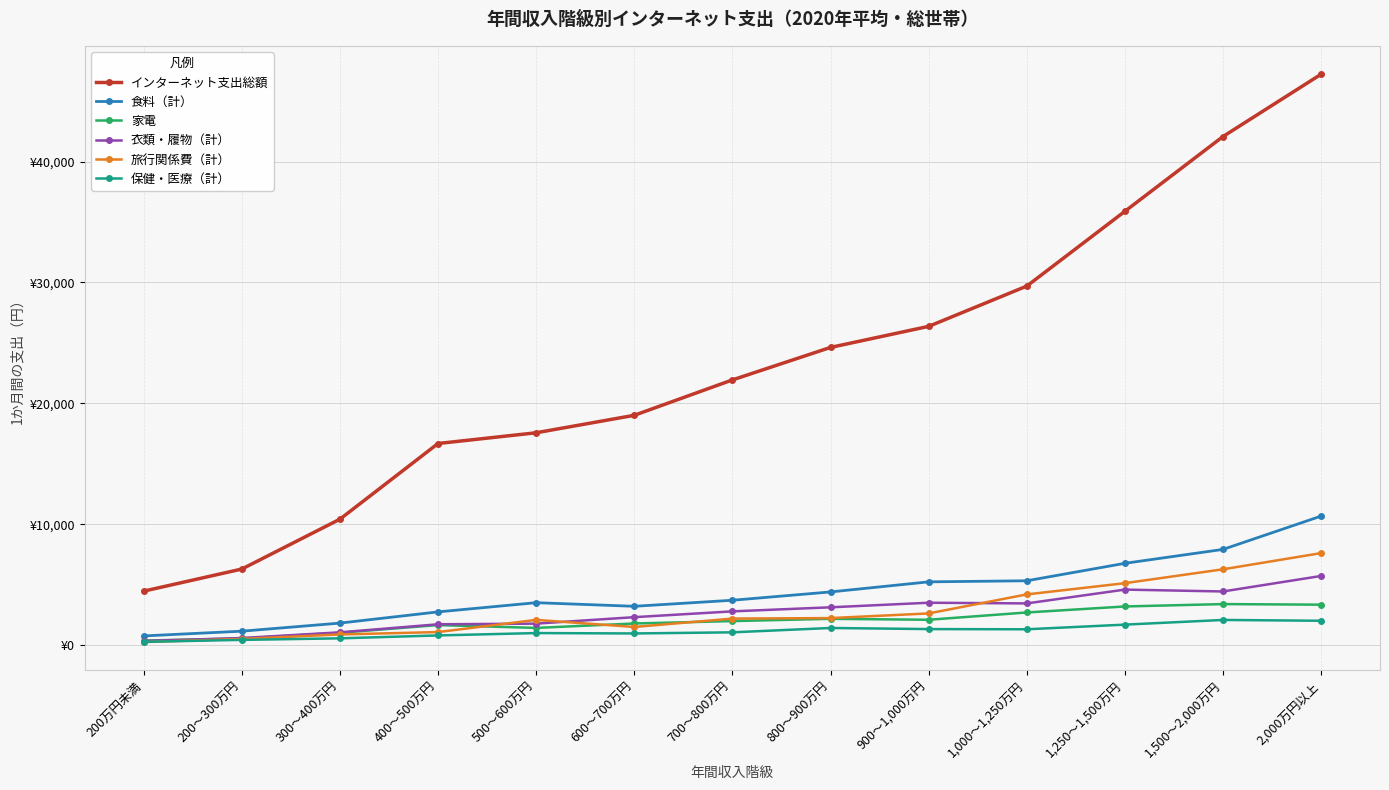

Rank the series at 400～500万円 from lowest to highest value.

保健・医療（計）, 旅行関係費（計）, 家電, 衣類・履物（計）, 食料（計）, インターネット支出総額